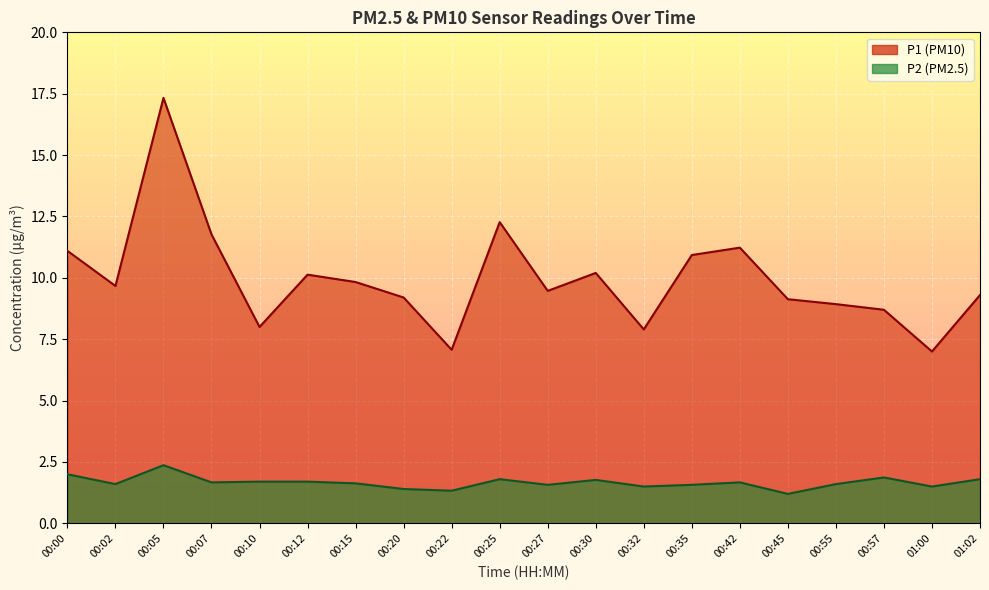

Which series has the largest total across all categories?

P1